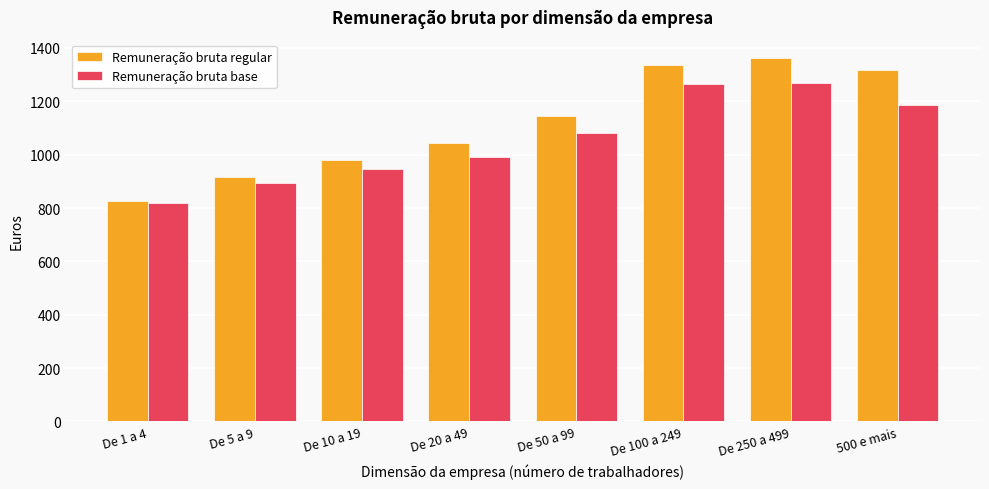

The Remuneração bruta regular series shows 2108 at 500 e mais. True or false?

False